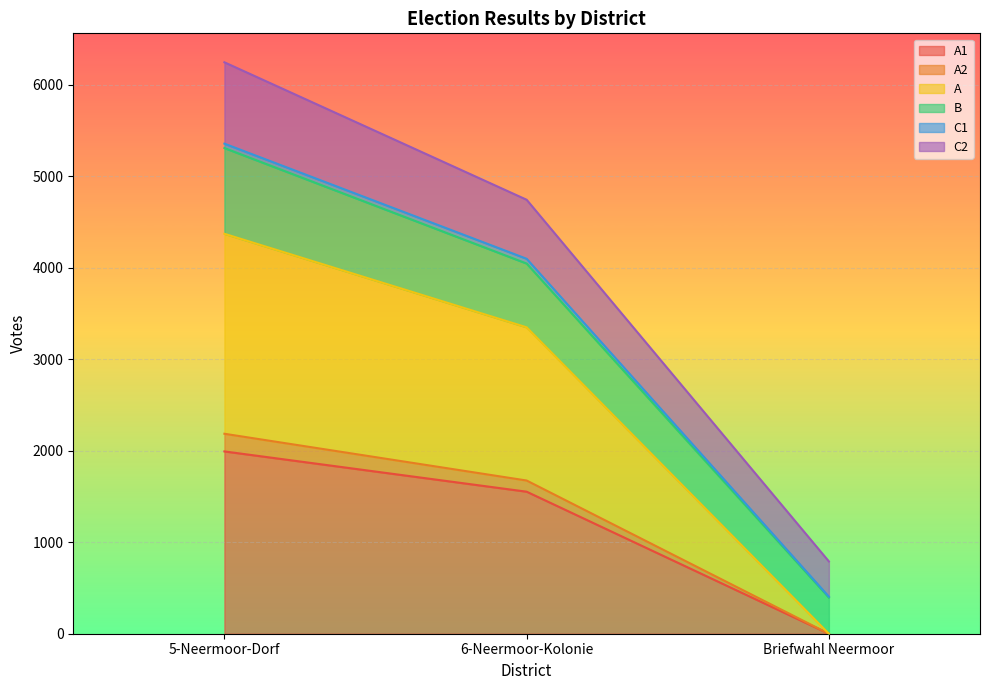

Rank the categories by A1 value from lowest to highest.

Briefwahl Neermoor, 6-Neermoor-Kolonie, 5-Neermoor-Dorf